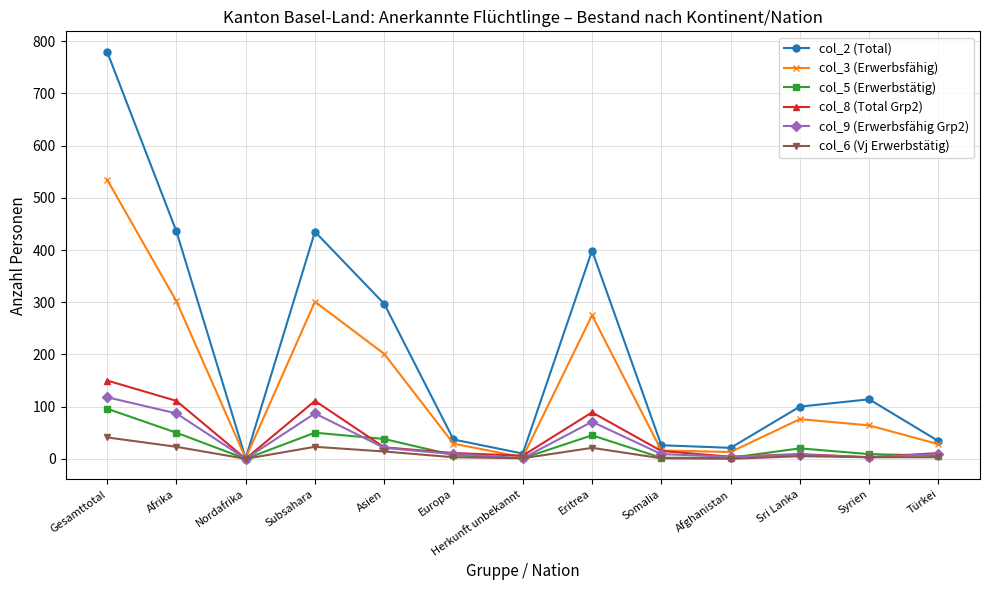

Where is the first local maximum for col_9 (Erwerbsfähig Grp2)?

Subsahara